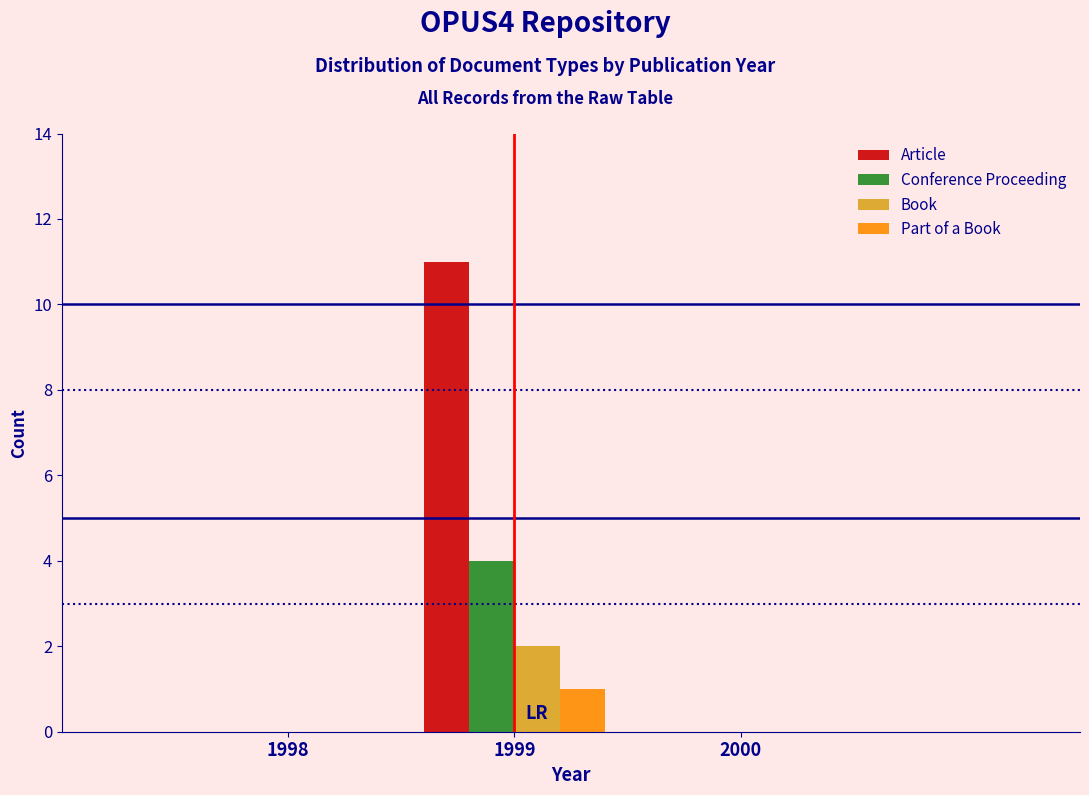

Reading left to right, transcribe this chart: for each range on the x-axis, give the height of each series' bar. The values are not printed on the chart, so give them approximately, as read against the axis.

1997.5 to 1998.5: Article=0	Conference Proceeding=0	Book=0	Part of a Book=0
1998.5 to 1999.5: Article=11	Conference Proceeding=4	Book=2	Part of a Book=1
1999.5 to 2000.5: Article=0	Conference Proceeding=0	Book=0	Part of a Book=0